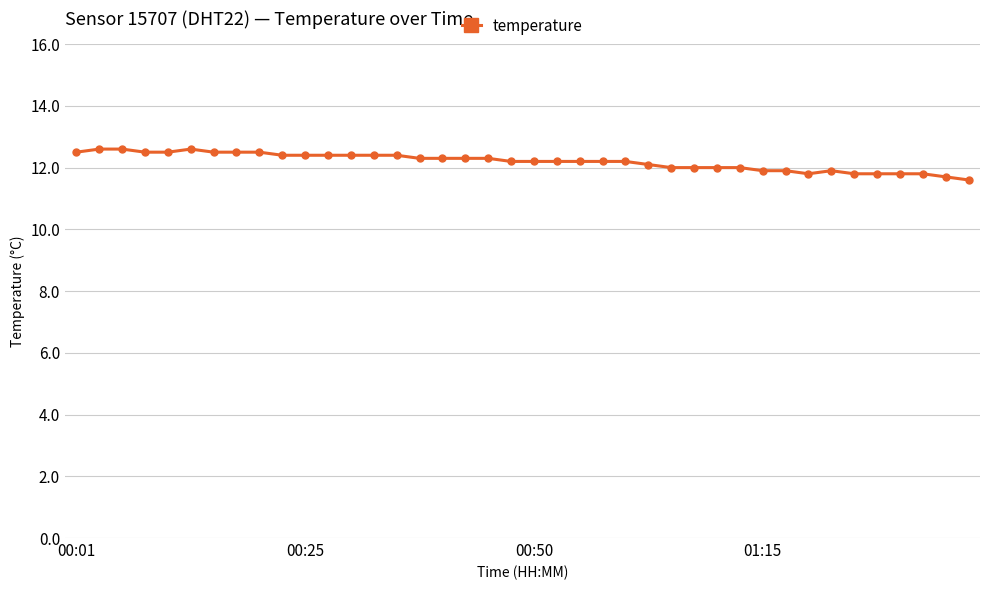

What is the difference between the maximum and minimum values?

1.0